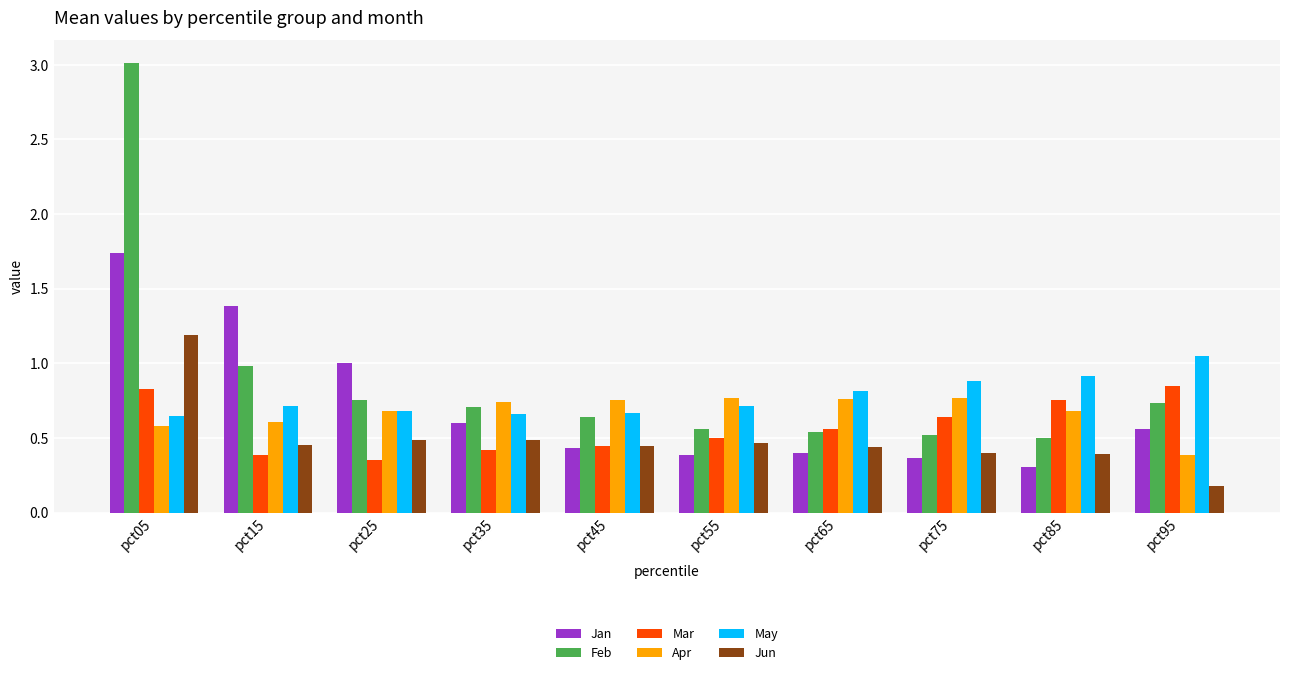

Count the number of data series in this chart.

6